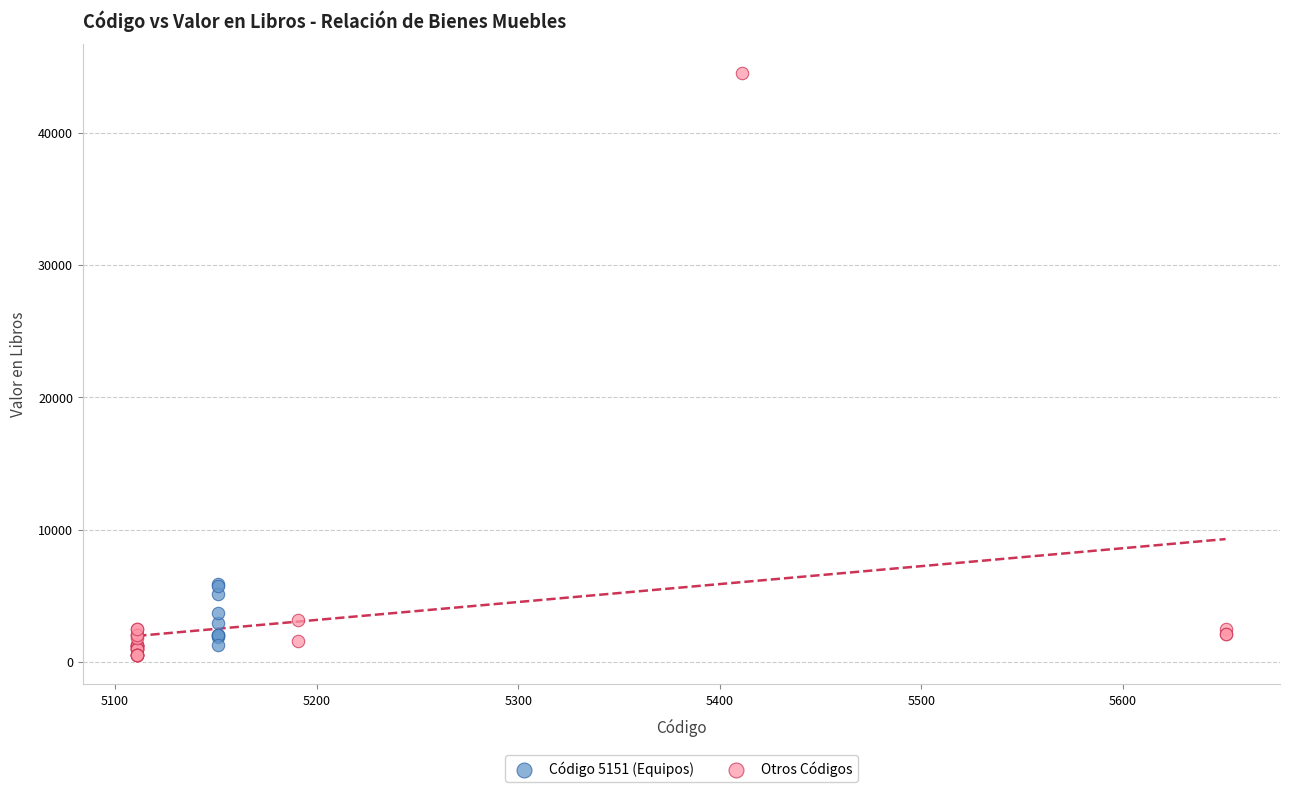

Which series contains the highest Y value?

Otros Códigos